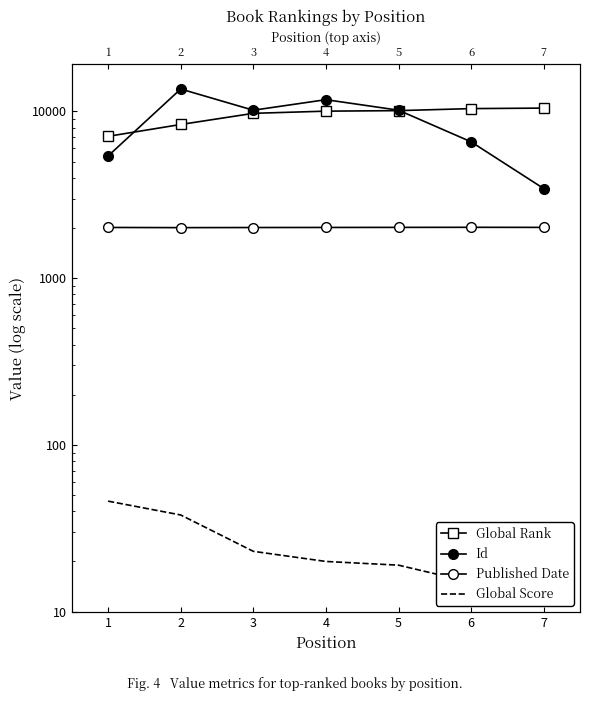

List the labels in order of Global Rank value, smallest first.

1, 2, 3, 4, 5, 6, 7